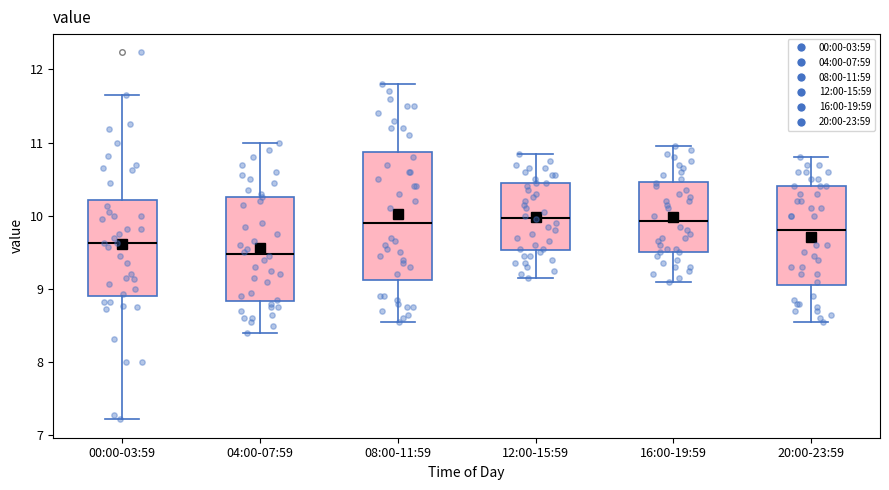

Which box is the tallest, from its lower edge to its upper edge?

08:00-11:59